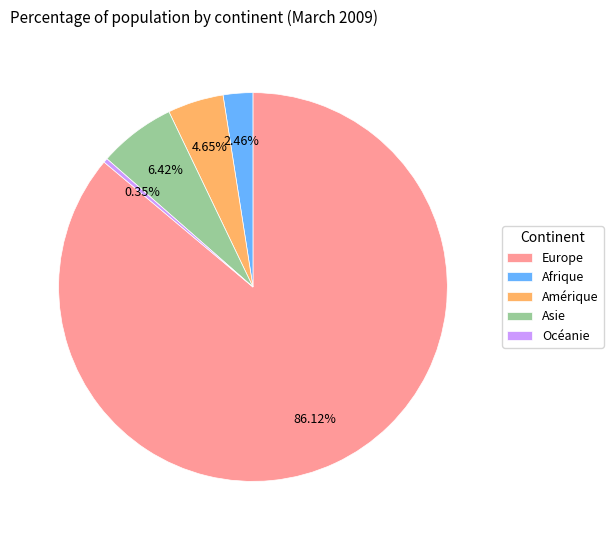

To the nearest percent, what portion does Europe represent?

86%